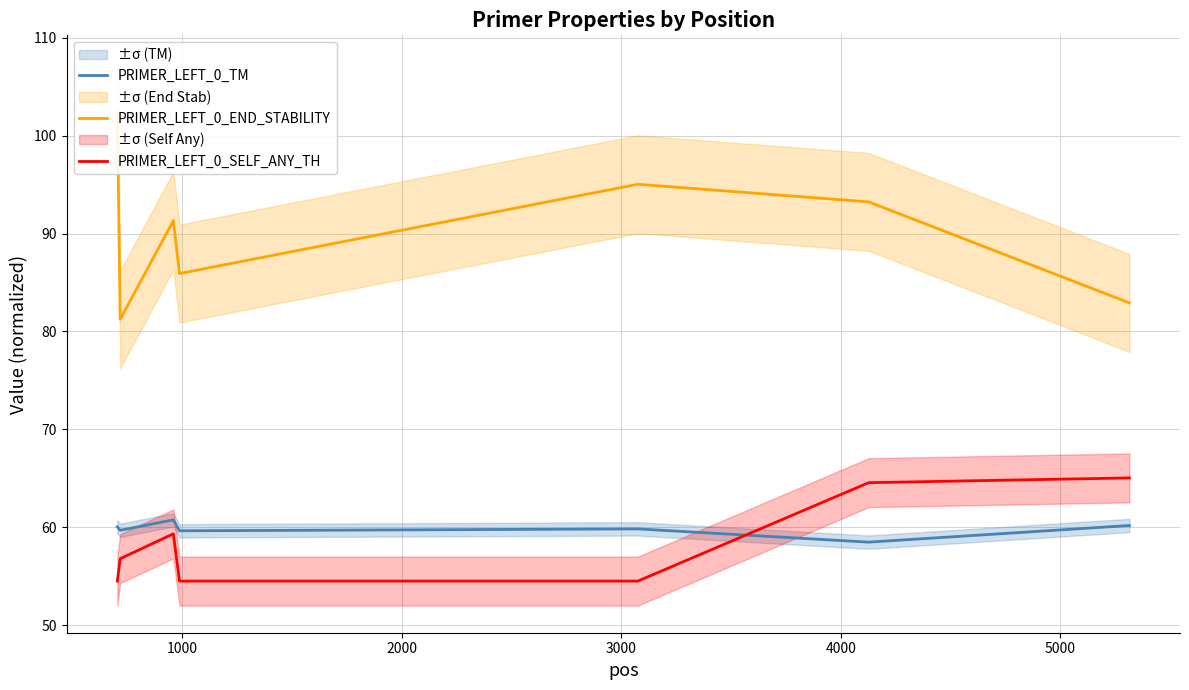

True or false: PRIMER_LEFT_0_TM and PRIMER_LEFT_0_END_STABILITY cross at least once.

False